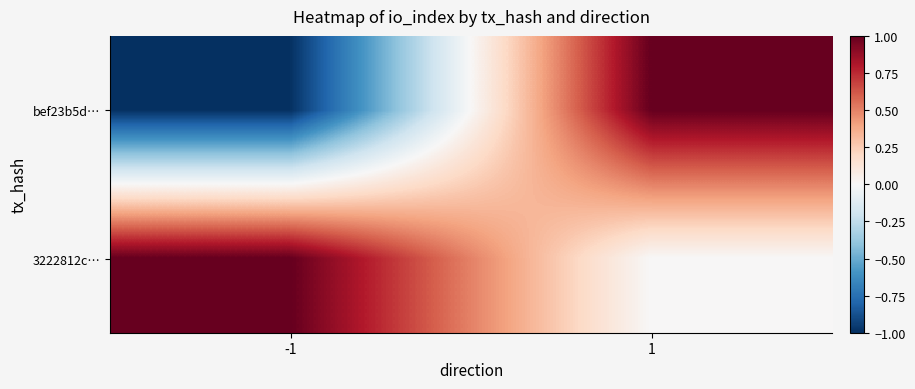

Reading left to right, what are all the values shown in this chart?

bef23b5d…: -1=-1	1=1
3222812c…: -1=1	1=0